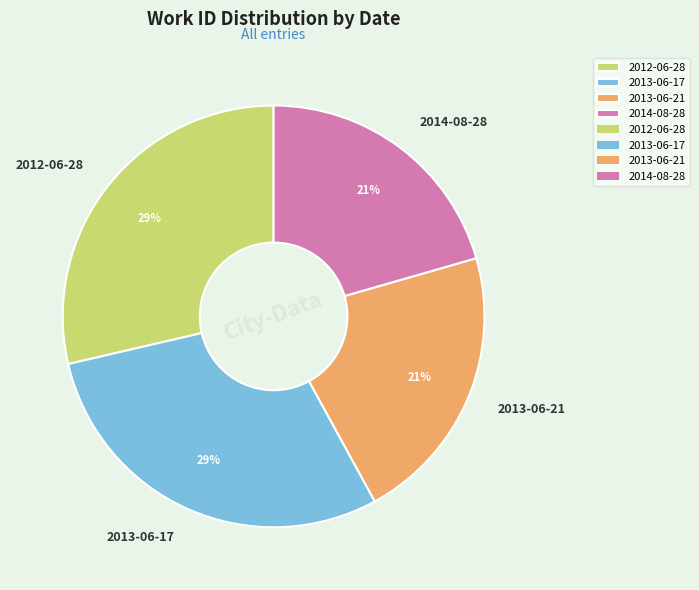

Approximately how many times larger is the value at 2014-08-28 compared to 2012-06-28?

0.7